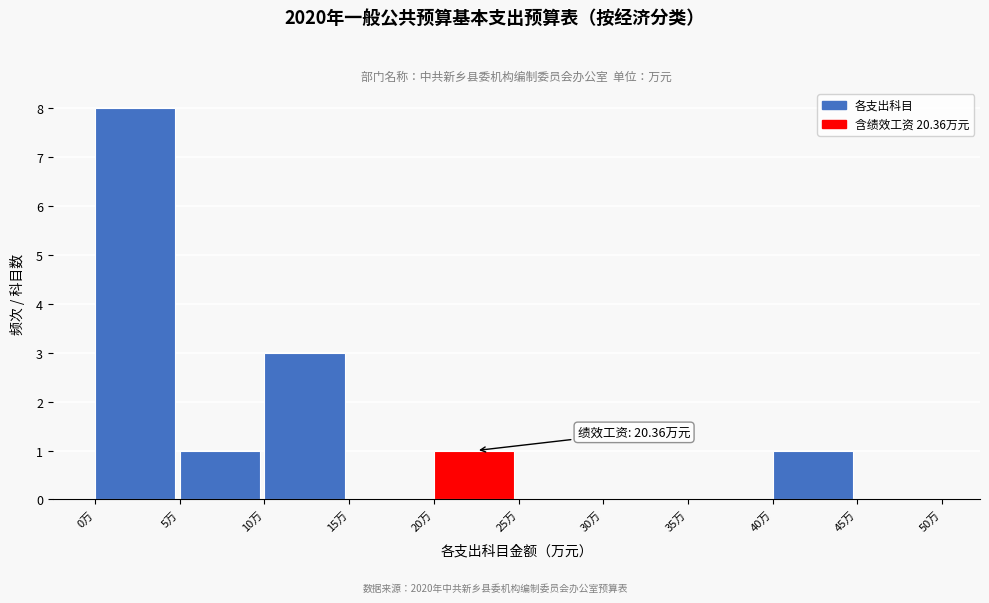

Over which range of the x-axis is the bar tallest?

0 to 5